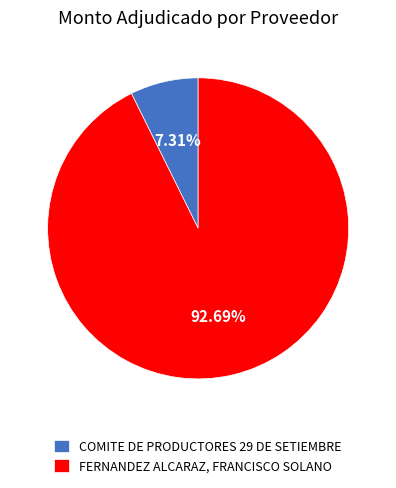

To the nearest percent, what is the difference between the largest and smallest slice percentages?

85%